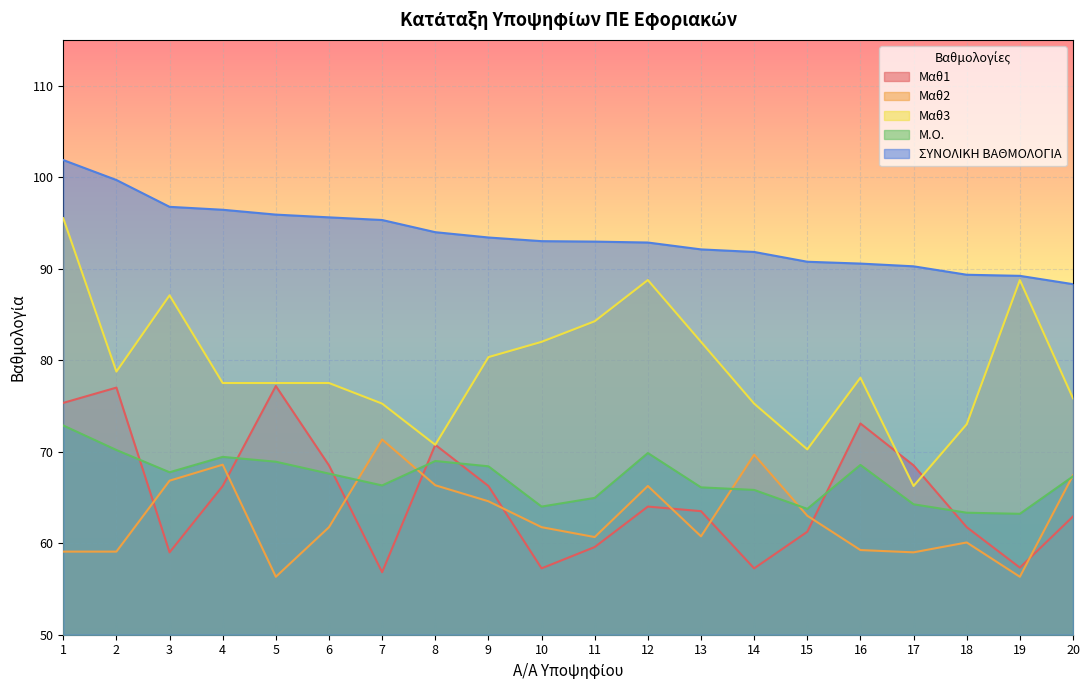

True or false: Μαθ3 has more than 2 points higher than both neighbors.

True